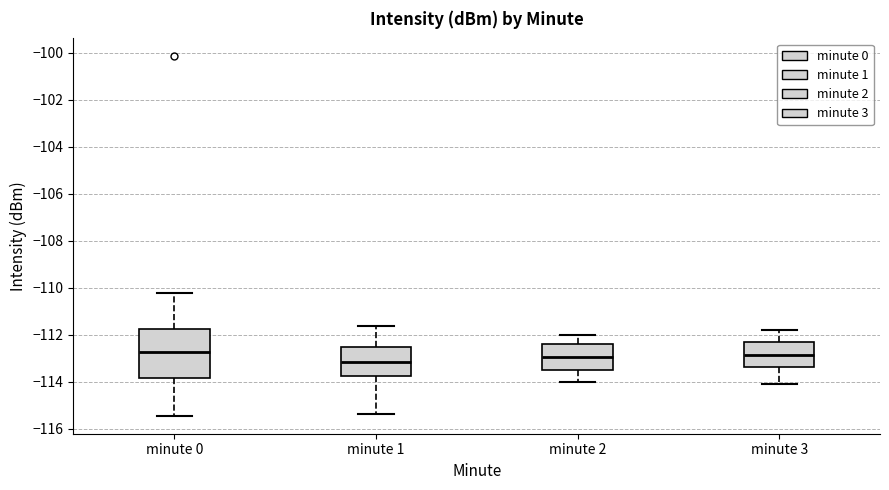

Reading left to right, read every box against the y-axis: the position of its median line, the range the box covers, and the ends of its whiskers. The values are not printed on the chart, so give them approximately, as read against the axis.

minute 0: median -112.8, box -113.8 to -111.8, whiskers -115.4 to -110.2
minute 1: median -113.2, box -113.8 to -112.6, whiskers -115.4 to -111.6
minute 2: median -113.0, box -113.4 to -112.4, whiskers -114.0 to -112.0
minute 3: median -112.8, box -113.4 to -112.2, whiskers -114.0 to -111.8